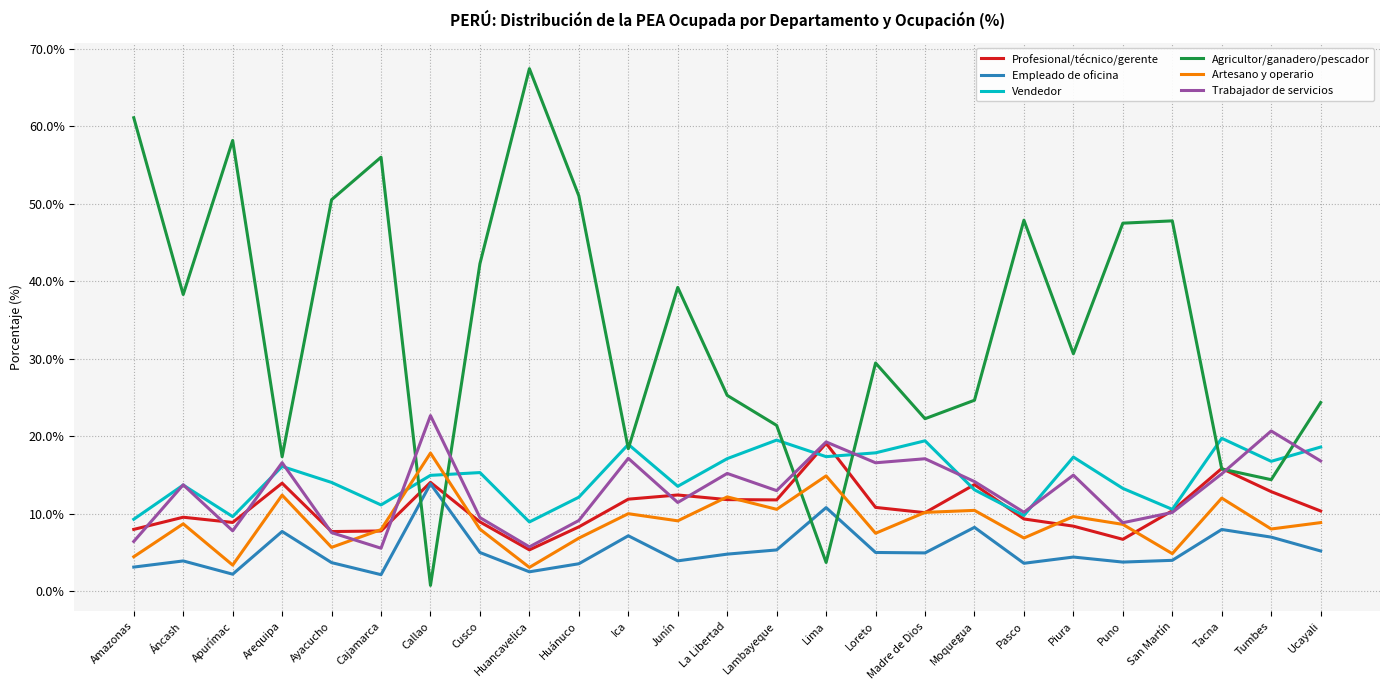

True or false: Artesano y operario has more than 0 interior local peaks.

True